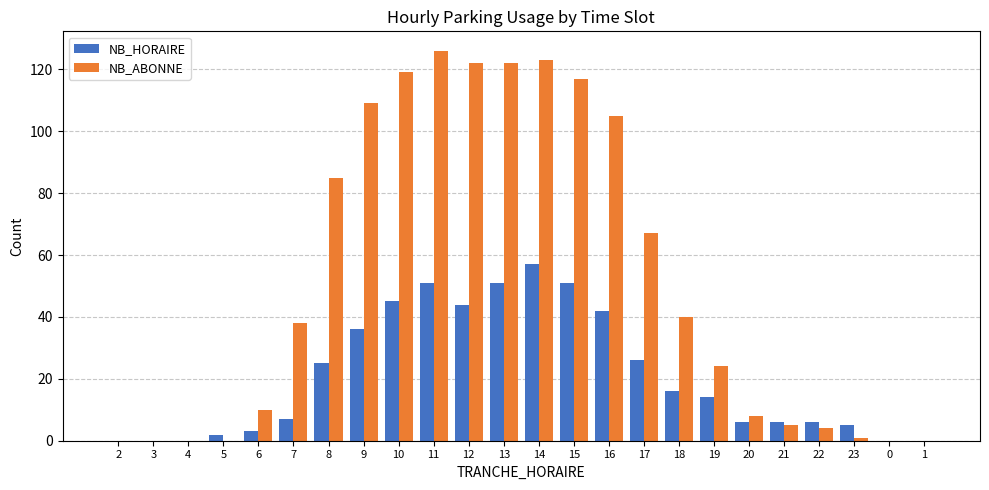

How many groups of bars are there?

24